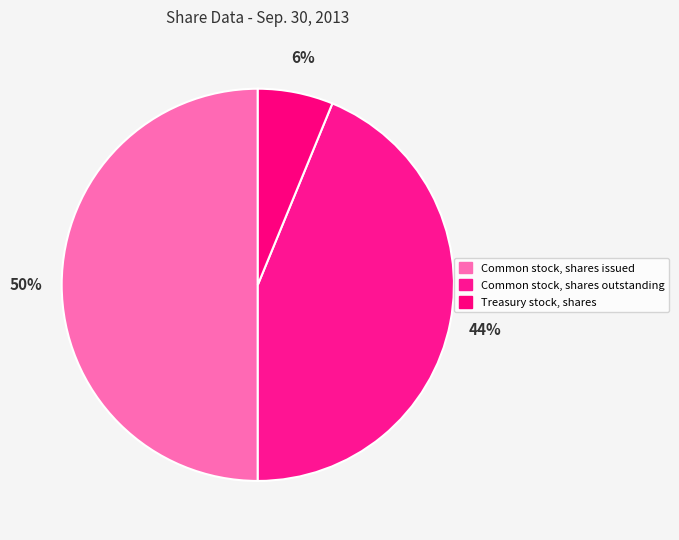

Is it true that Common stock, shares outstanding is 44% of the pie?

True